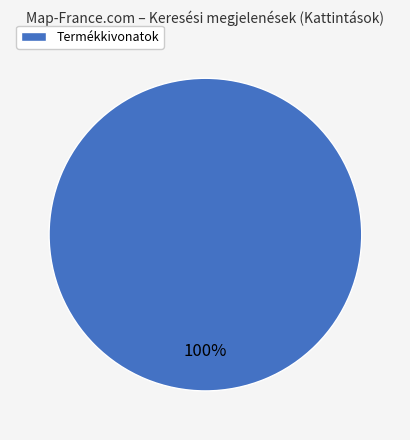

How many segments does this pie chart have?

1